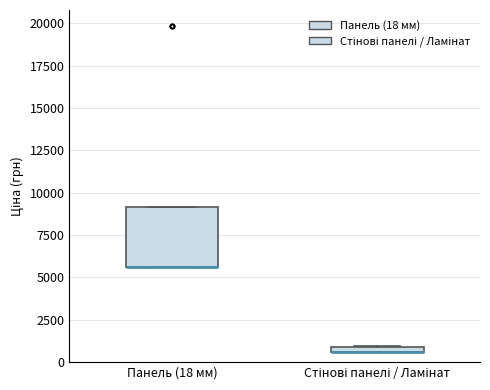

Where is the lower edge of the box for Стінові панелі / Ламінат on the y-axis? The values are not printed on the chart, so give them approximately, as read against the axis.

500